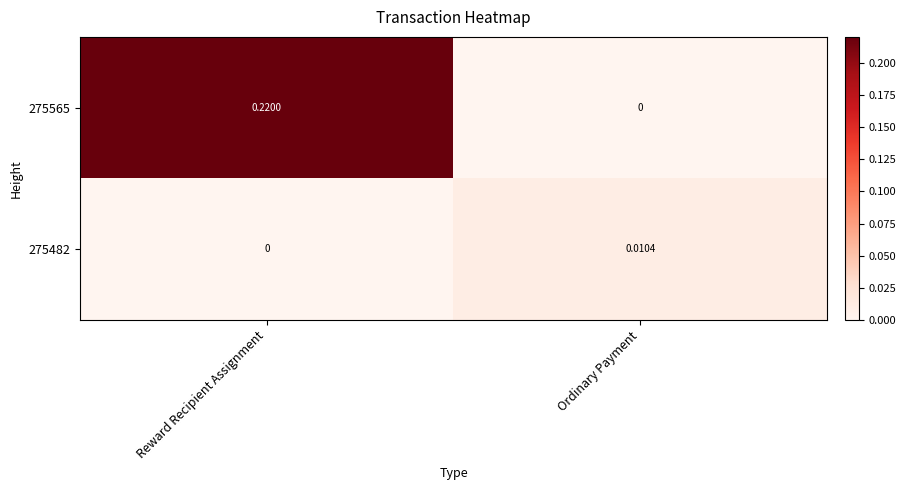

Which category has the highest value across all series?

Reward Recipient Assignment